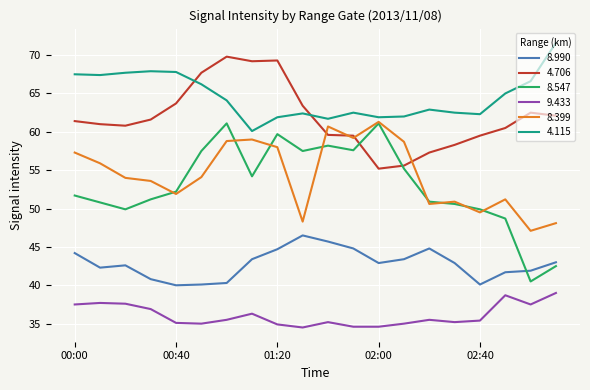

What is the difference between the maximum and minimum values in the 8.399 series?

14.2